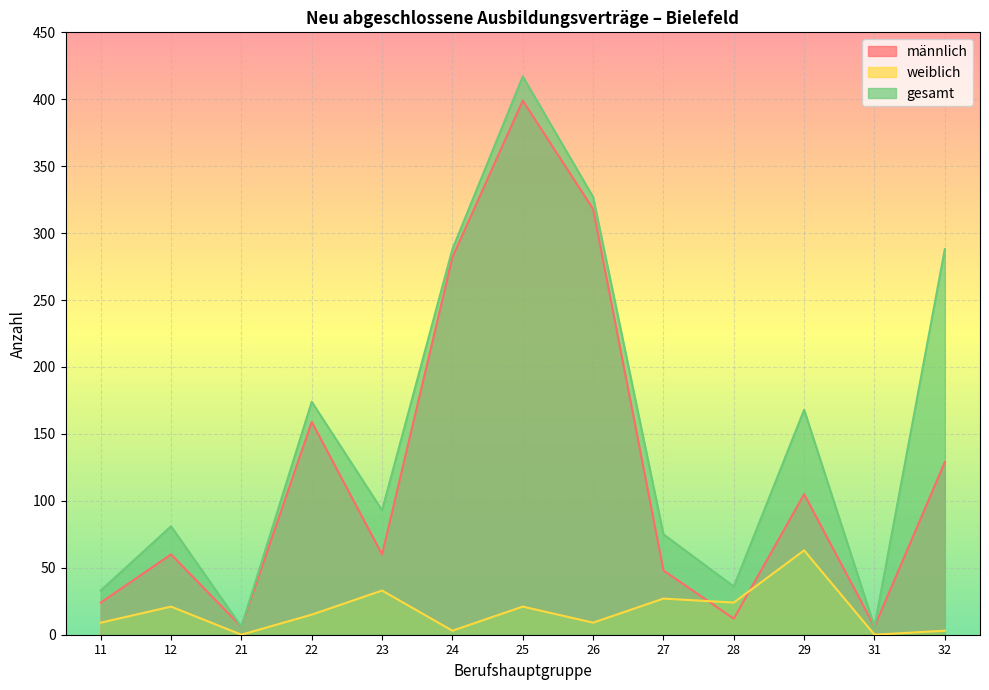

What is the sum of the weiblich values at 11 and 29?

72